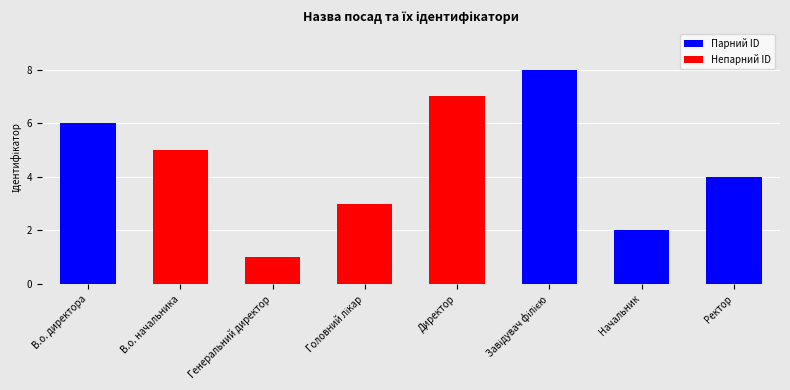

How many values are between 3 and 7?

5